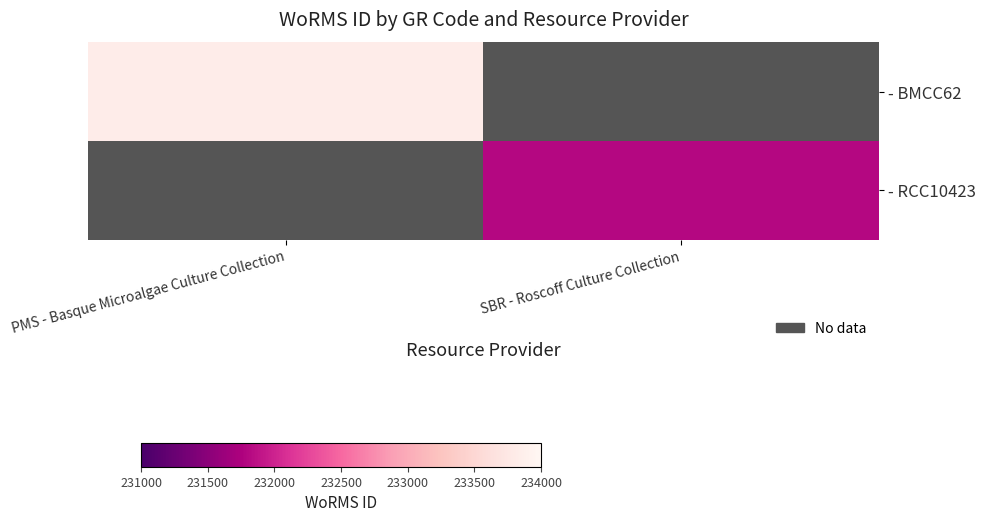

Which has a higher value, SBR - Roscoff Culture Collection or PMS - Basque Microalgae Culture Collection?

PMS - Basque Microalgae Culture Collection